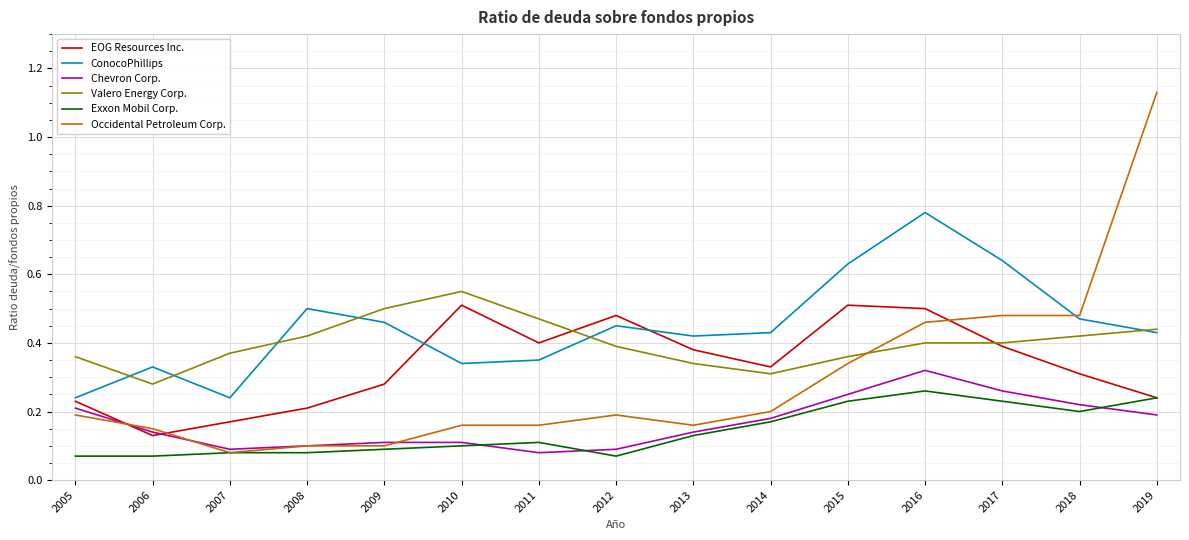

Which category has the highest value in the Chevron Corp. series?

2016